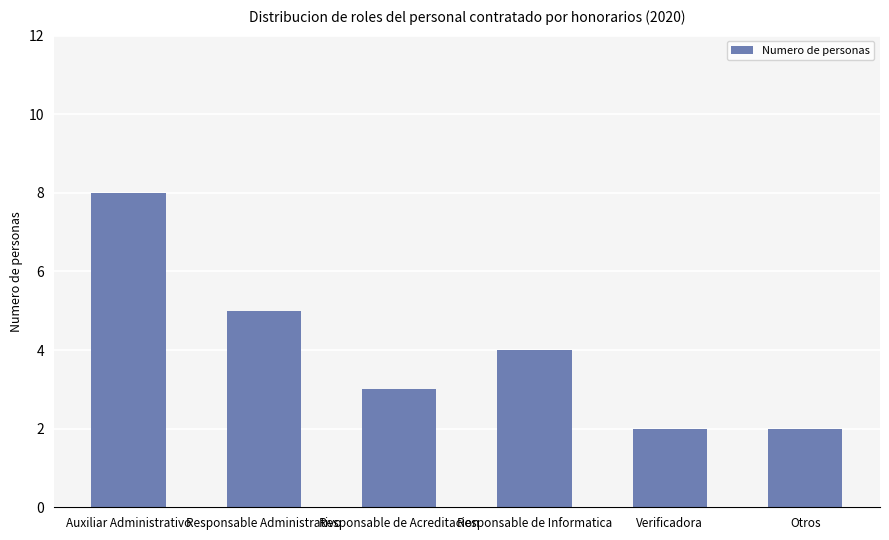

Reading left to right, what are all the values shown in this chart?

Auxiliar Administrativo=8	Responsable Administrativo=5	Responsable de Acreditacion=3	Responsable de Informatica=4	Verificadora=2	Otros=2